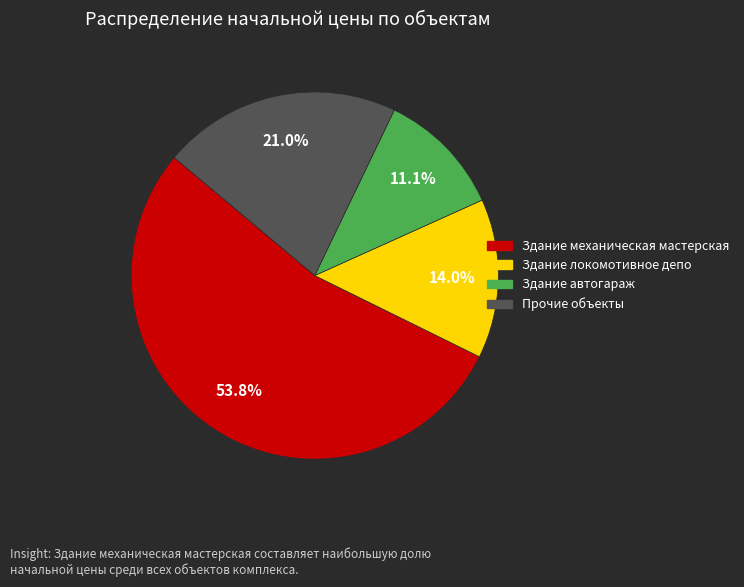

How many segments does this pie chart have?

4